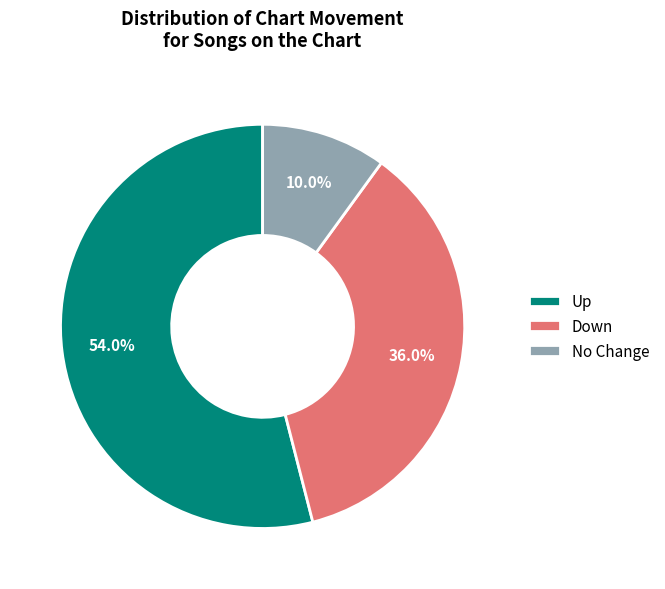

Does Up represent more than half of the total?

Yes